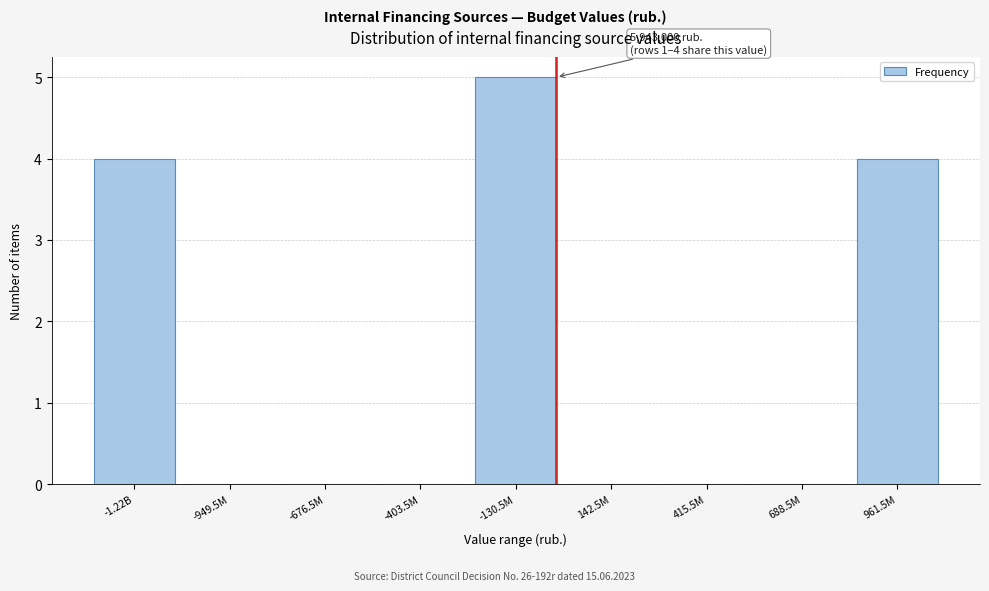

Reading left to right, what are all the values shown in this chart?

-1.22B=4	-949.5M=0	-676.5M=0	-403.5M=0	-130.5M=5	142.5M=0	415.5M=0	688.5M=0	961.5M=4